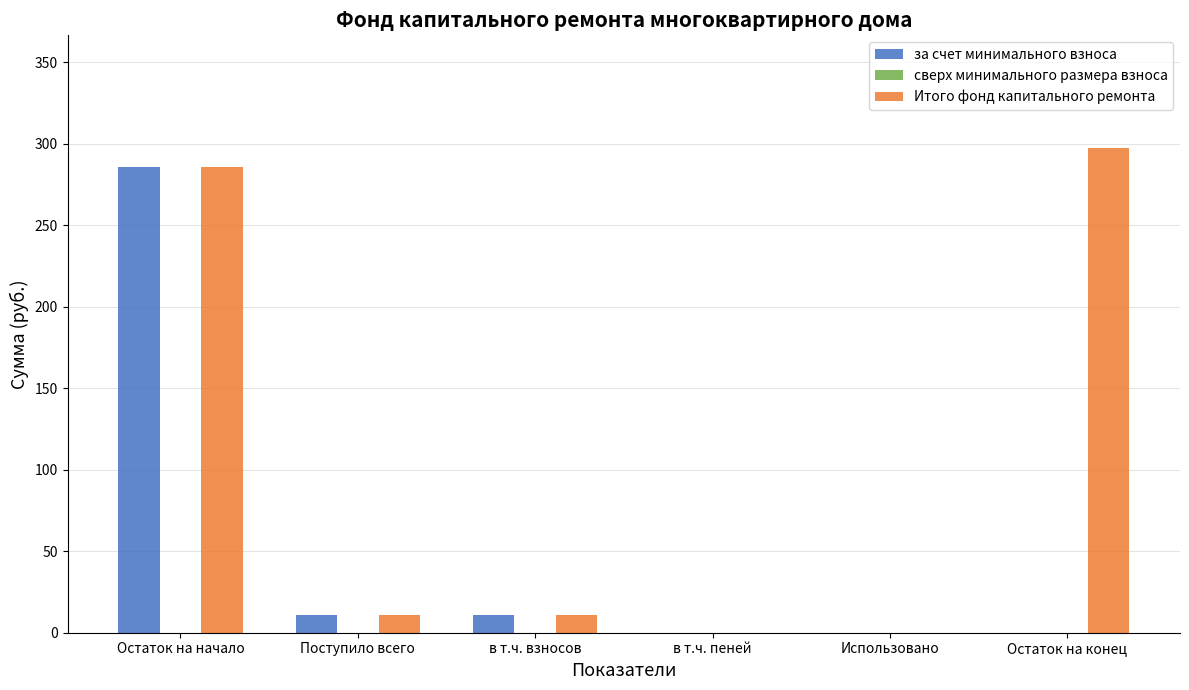

What is the average value of the Итого фонд капитального ремонта series?

100.9